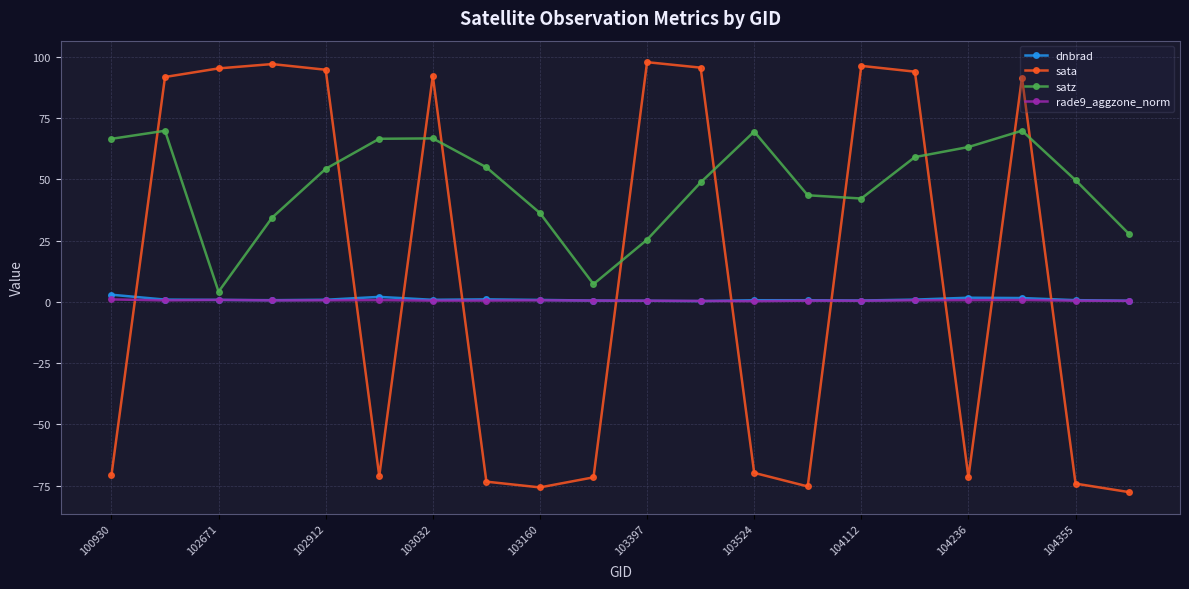

After their last crossing, which series has the higher values: sata or rade9_aggzone_norm?

rade9_aggzone_norm